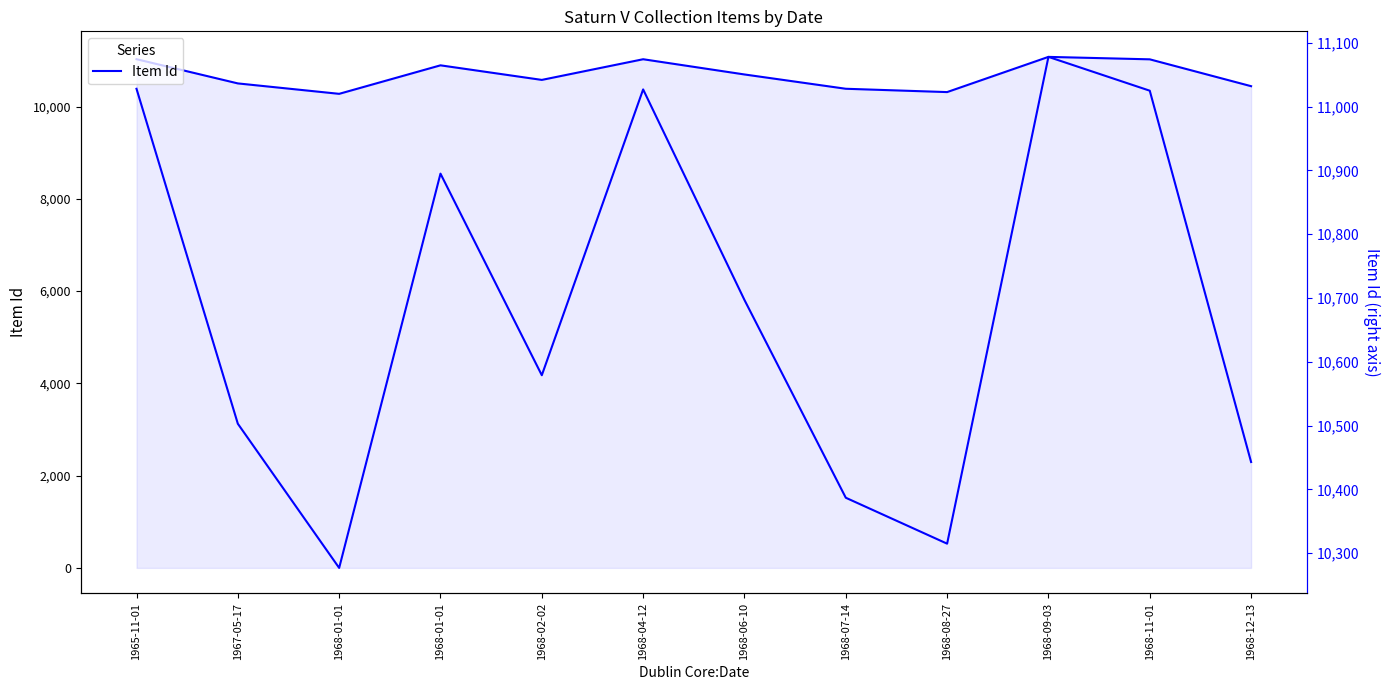

Is the value of Item Id at 1968-01-01 greater than the value of Item Id (right) at 1968-01-01?

No